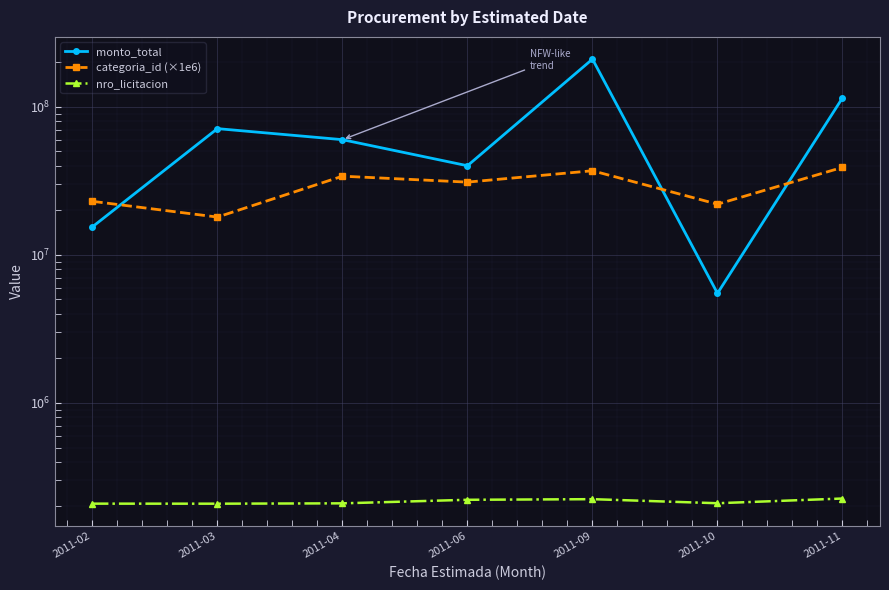

The monto_total series shows 5500000 at 2011-10. True or false?

True